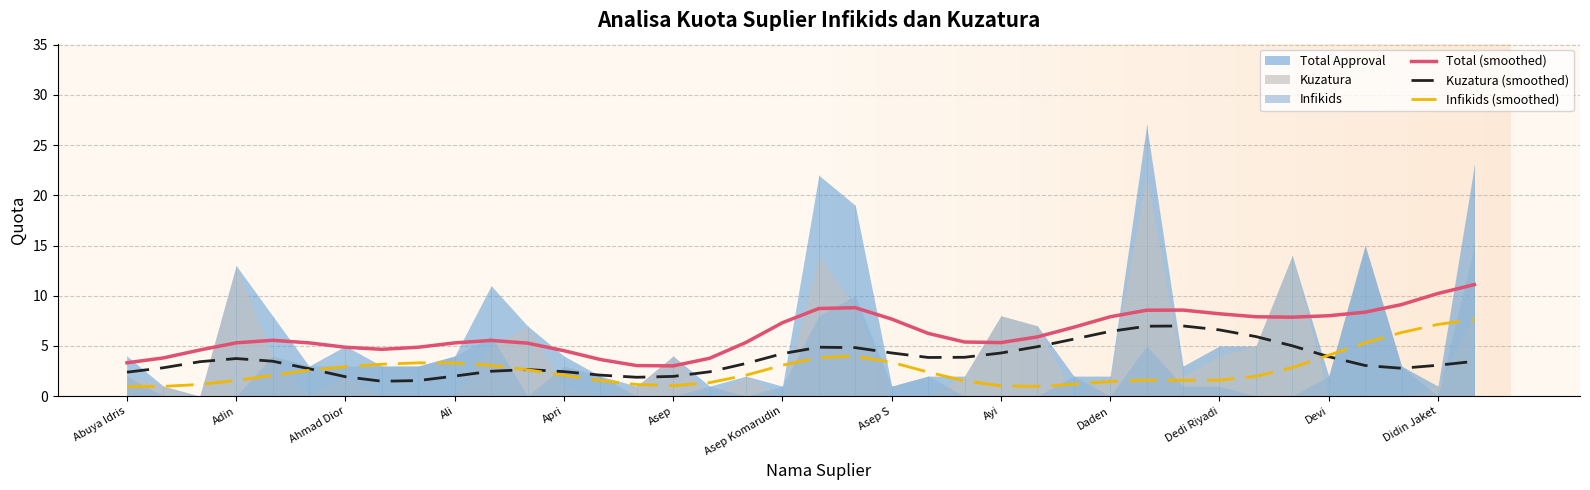

What is the highest value of the Kuzatura (smoothed) series?

7.0